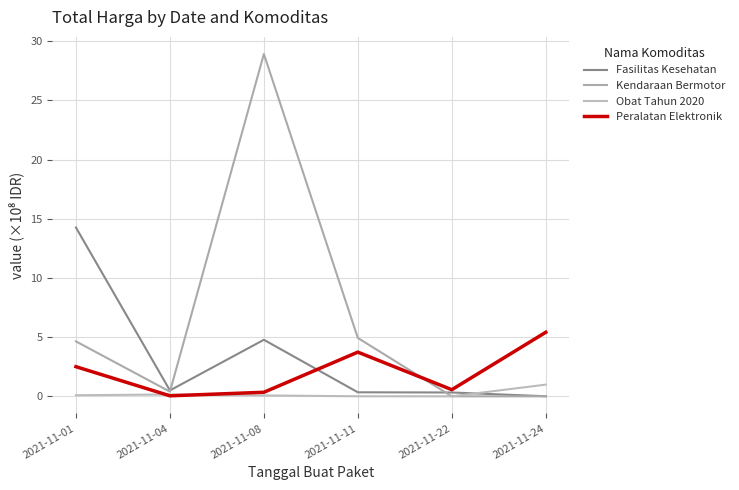

What is the difference between the Peralatan Elektronik values at 2021-11-01 and 2021-11-22?

1.9